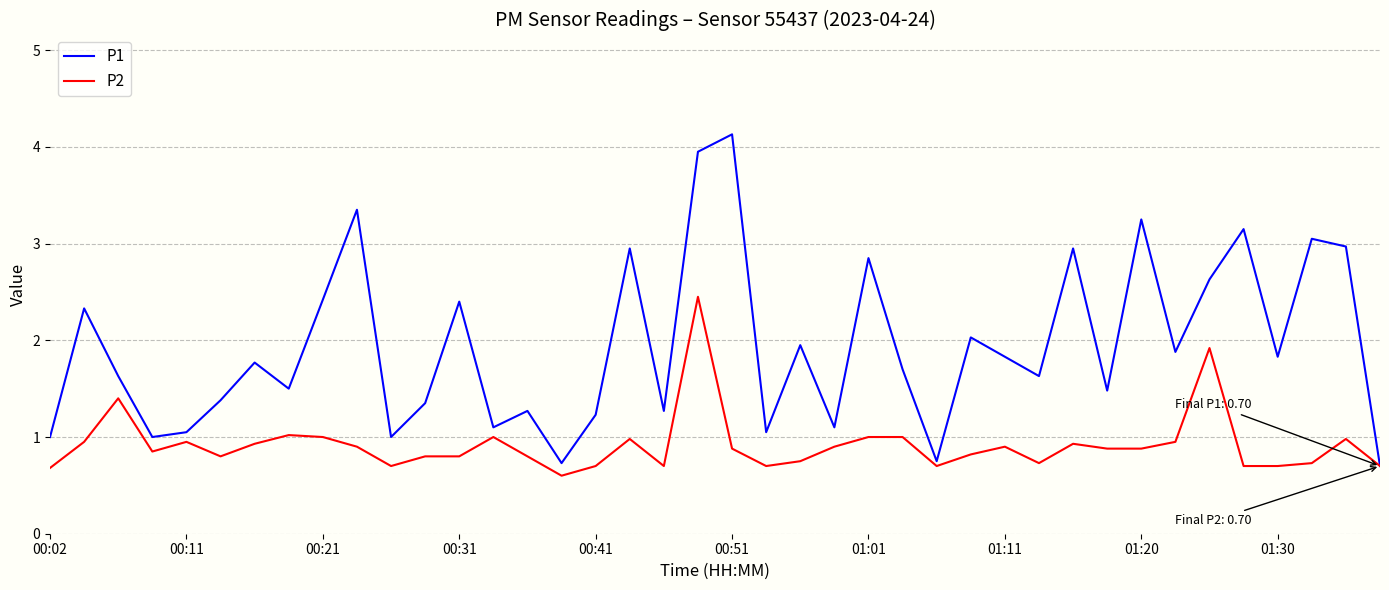

Rank the series by their average value, from lowest to highest.

P2, P1